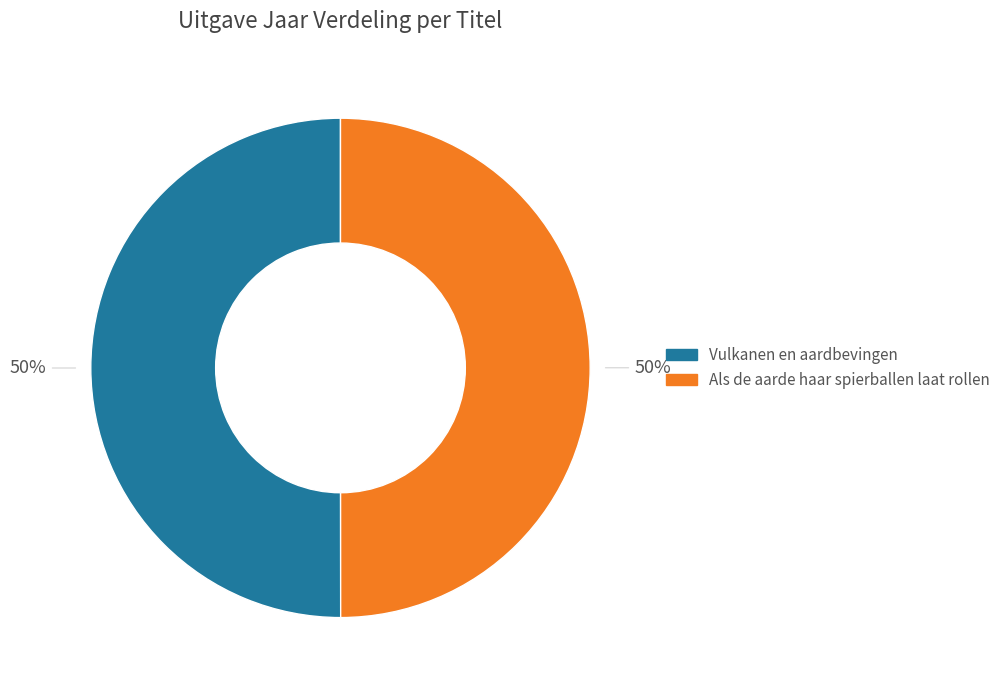

To the nearest percent, what is the combined percentage of Als de aarde haar spierballen laat rollen and Vulkanen en aardbevingen?

100%